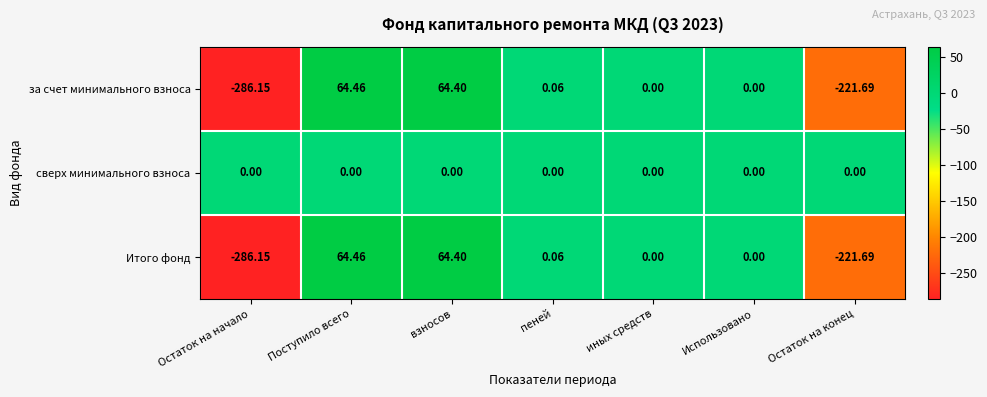

Which series has the largest total across all categories?

сверх минимального взноса